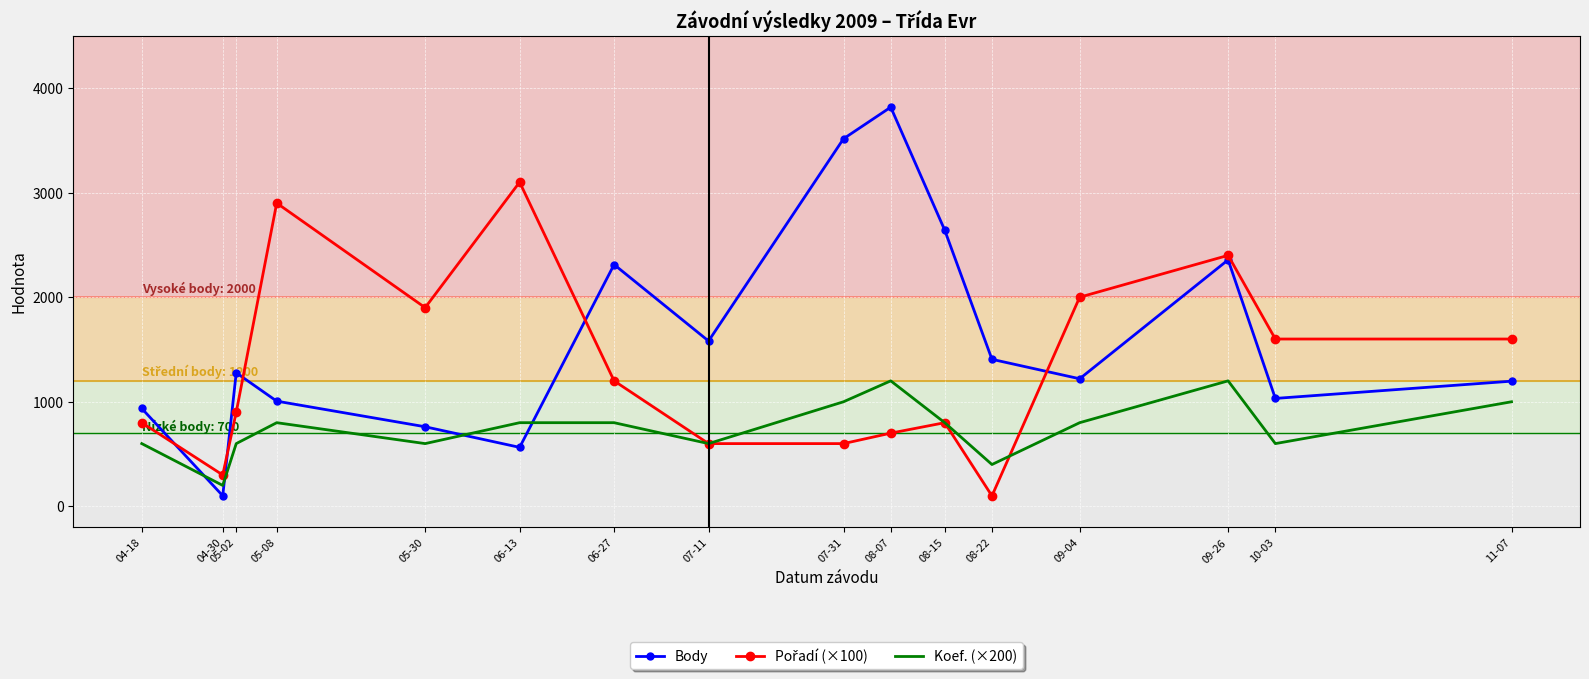

True or false: Koef. (×200) and Body intersect in this chart.

True